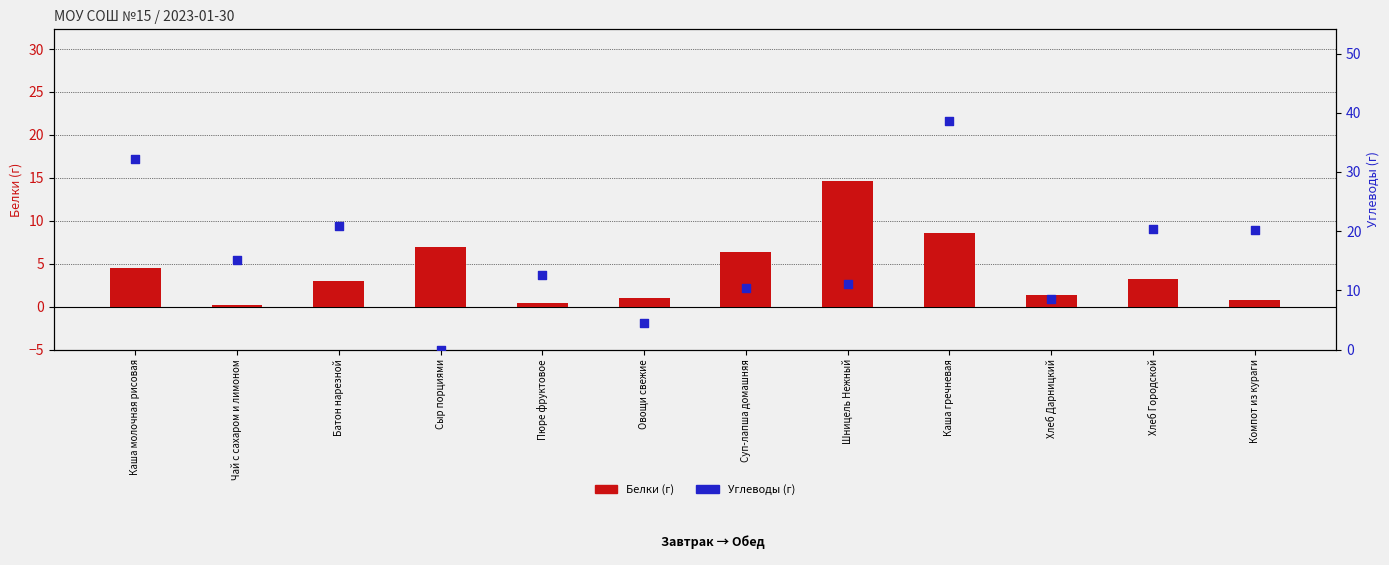

What are all the series names shown in the legend?

Белки, Углеводы